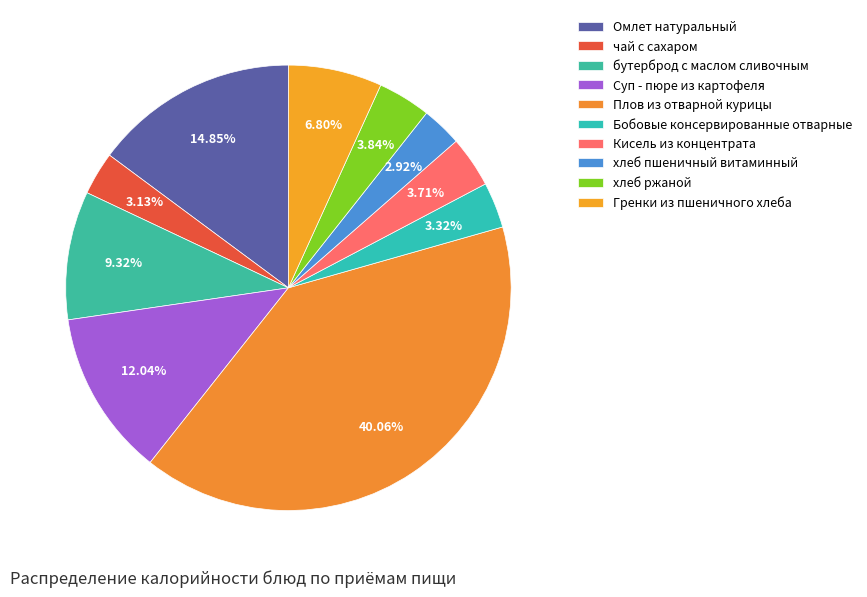

What percentage is the Омлет натуральный slice, to the nearest percent?

15%